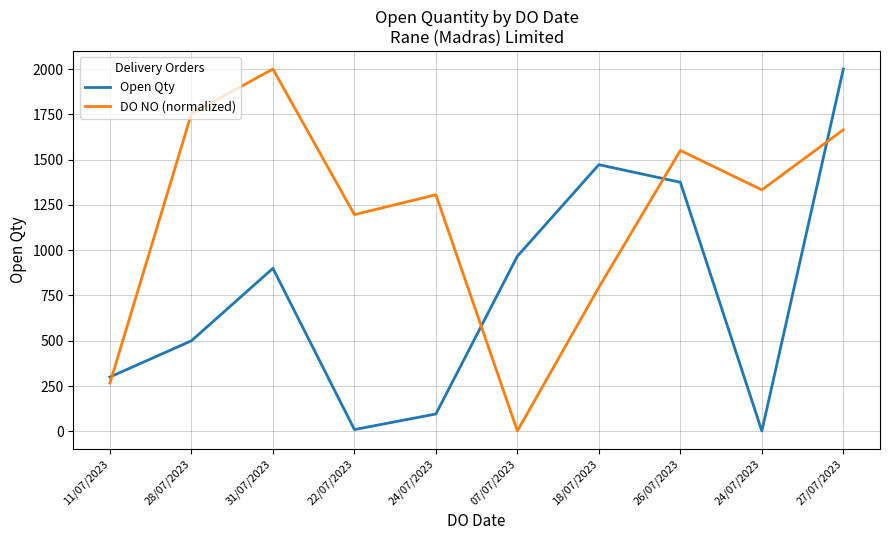

Is this an area chart (filled region under the line)?

No